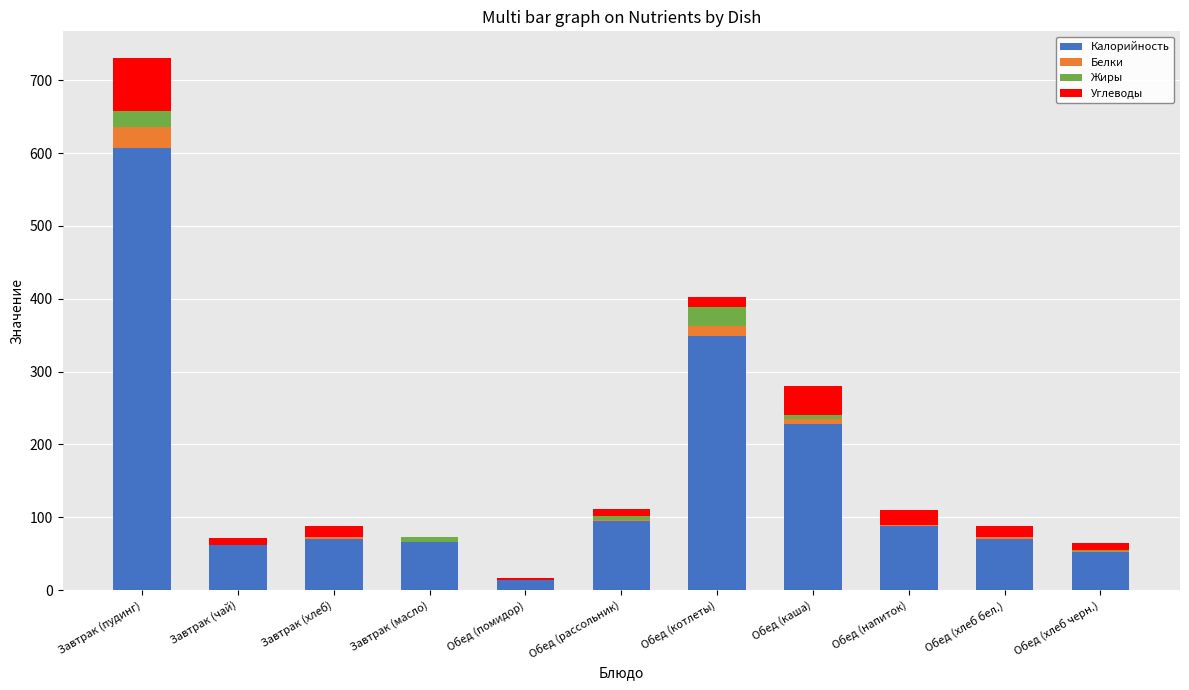

True or false: Калорийность has a value of 228.6 at Обед (каша).

True